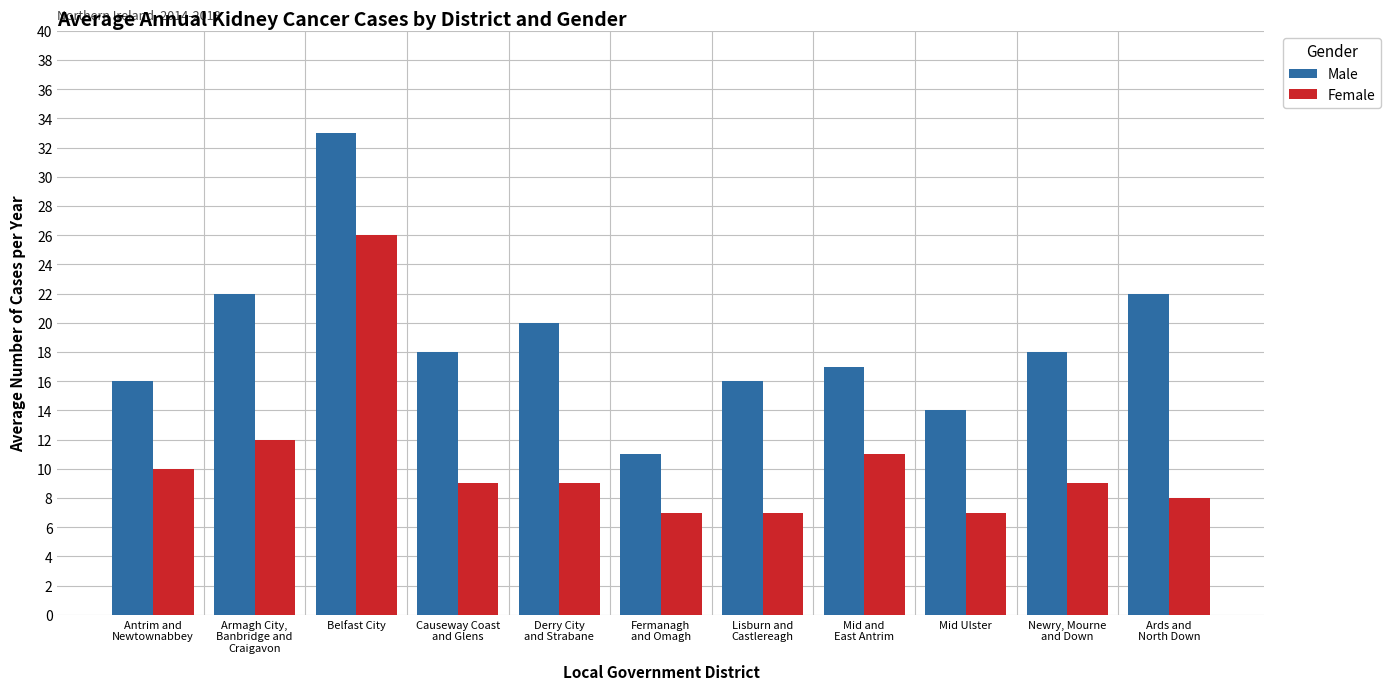

What are all the series names shown in the legend?

Male, Female